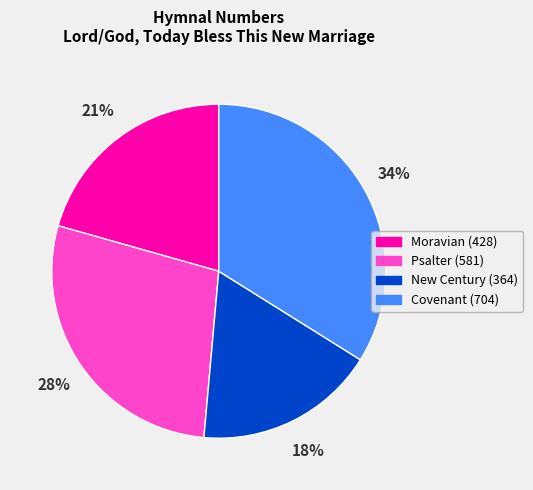

To the nearest percent, what is the difference between the largest and smallest slice percentages?

16%